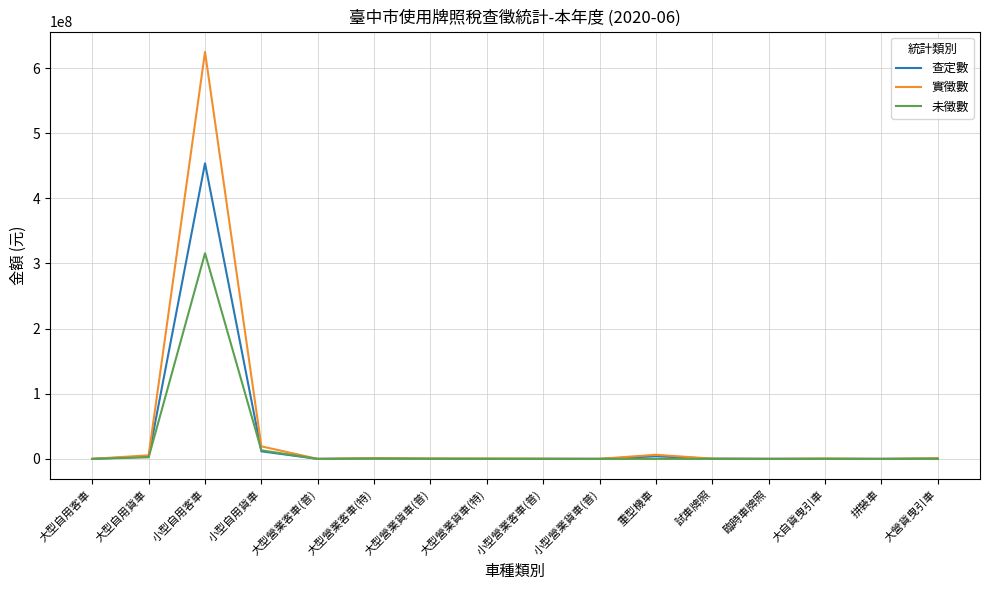

Which series has the widest spread of values?

實徵數